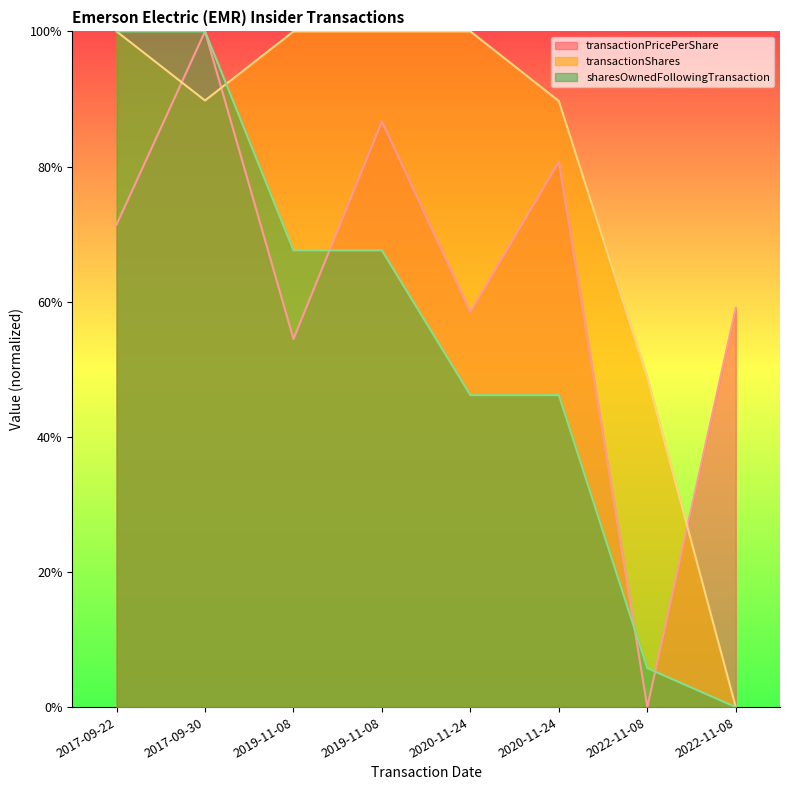

How many times do transactionShares and transactionPricePerShare cross each other?

3